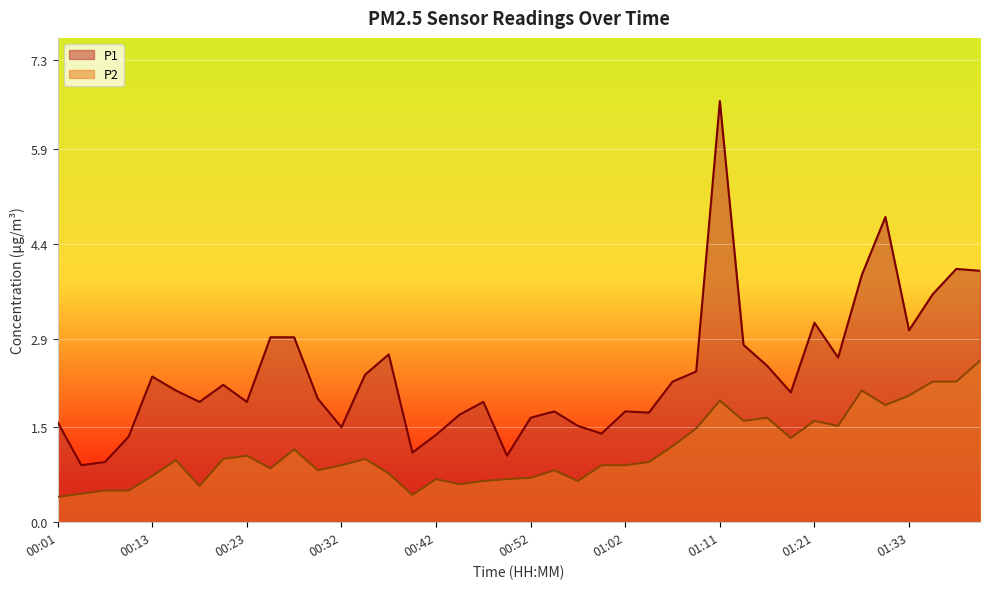

How many lines are shown in the chart?

2